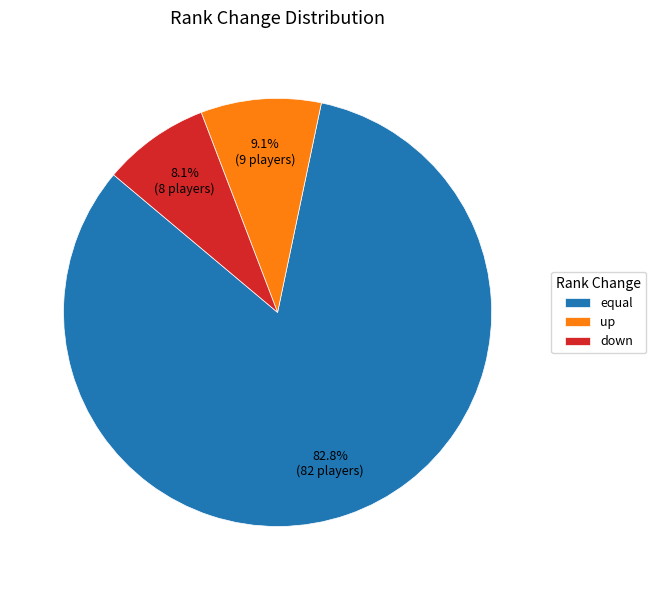

Is the sum of up and equal greater than half?

Yes